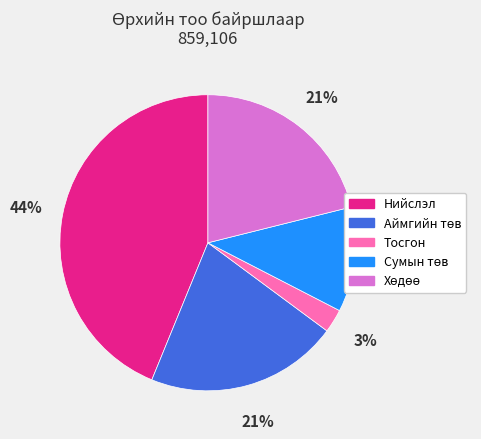

Which slice is the smallest?

Тосгон